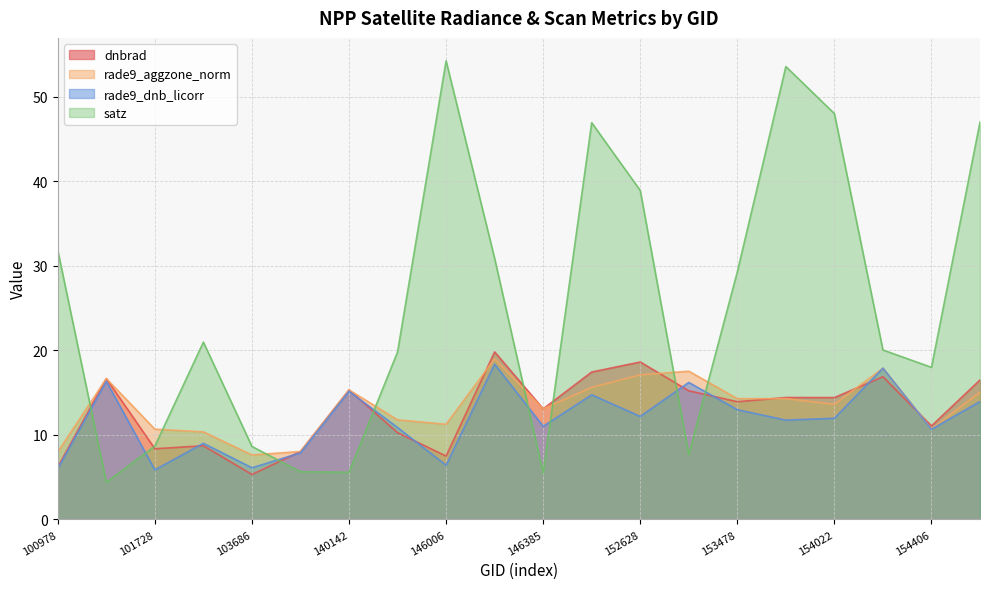

What is the spread (max minus min) of values at 102352?

12.3